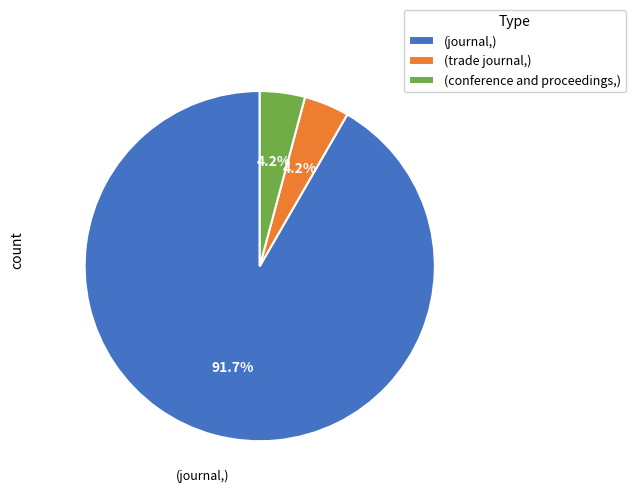

Which category has the biggest portion of the pie?

(journal,)